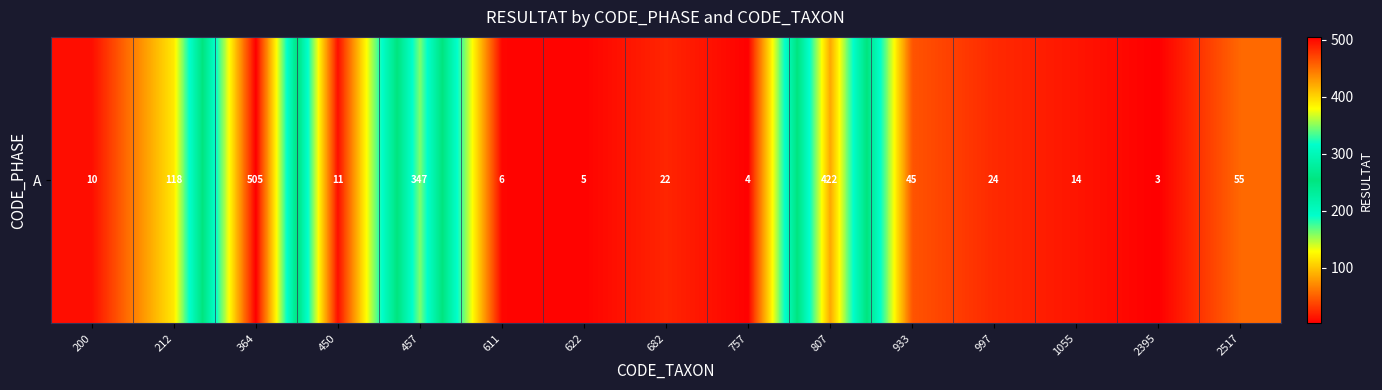

What is the greatest value displayed?

505